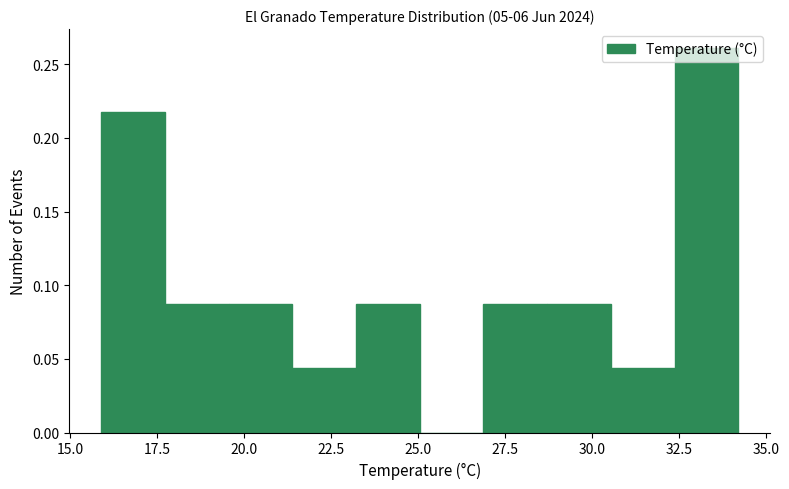

Read against the x-axis, roughly where is the centre of the tallest bar?

33.5